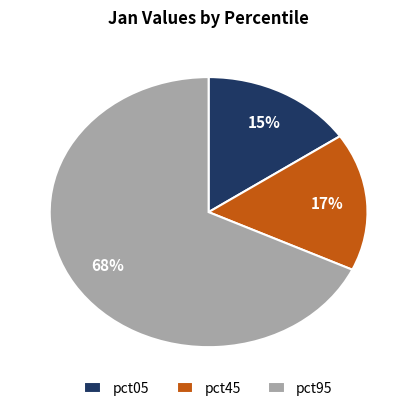

Is there any slice that represents more than half of the pie?

Yes